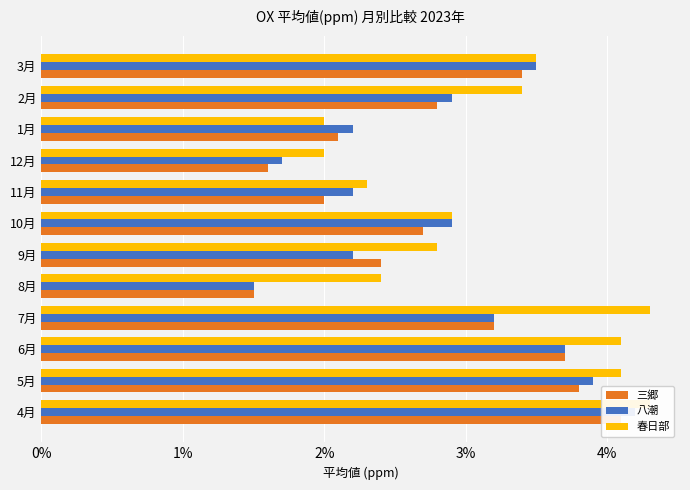

At 4月, list the series in order from smallest to largest.

三郷, 八潮, 春日部